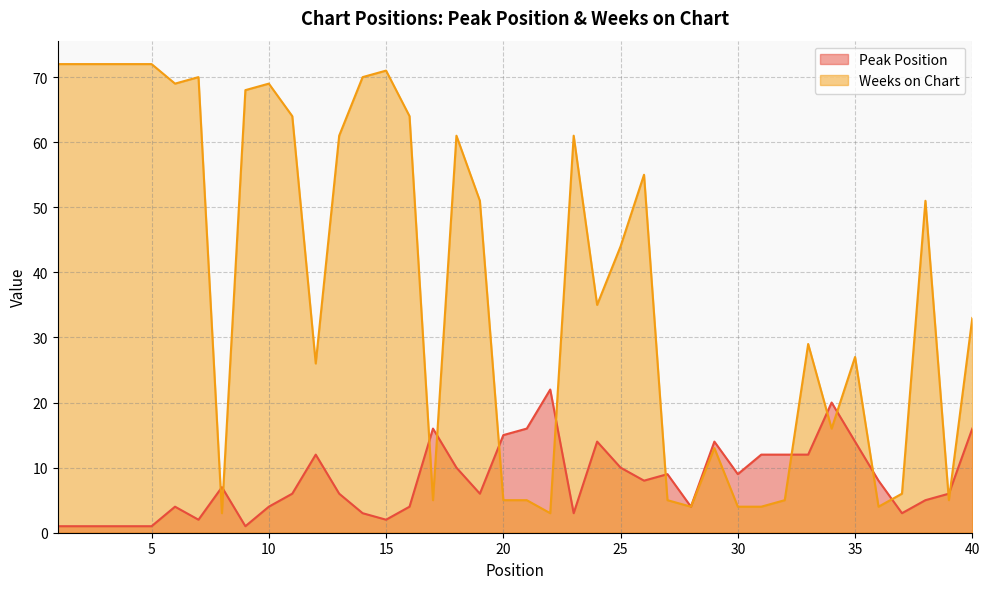

Reading right to left, list all the values displayed in this chart.

Peak Position: 16	6	5	3	8	14	20	12	12	12	9	14	4	9	8	10	14	3	22	16	15	6	10	16	4	2	3	6	12	6	4	1	7	2	4	1	1	1	1	1
Weeks on Chart: 33	5	51	6	4	27	16	29	5	4	4	13	4	5	55	44	35	61	3	5	5	51	61	5	64	71	70	61	26	64	69	68	3	70	69	72	72	72	72	72